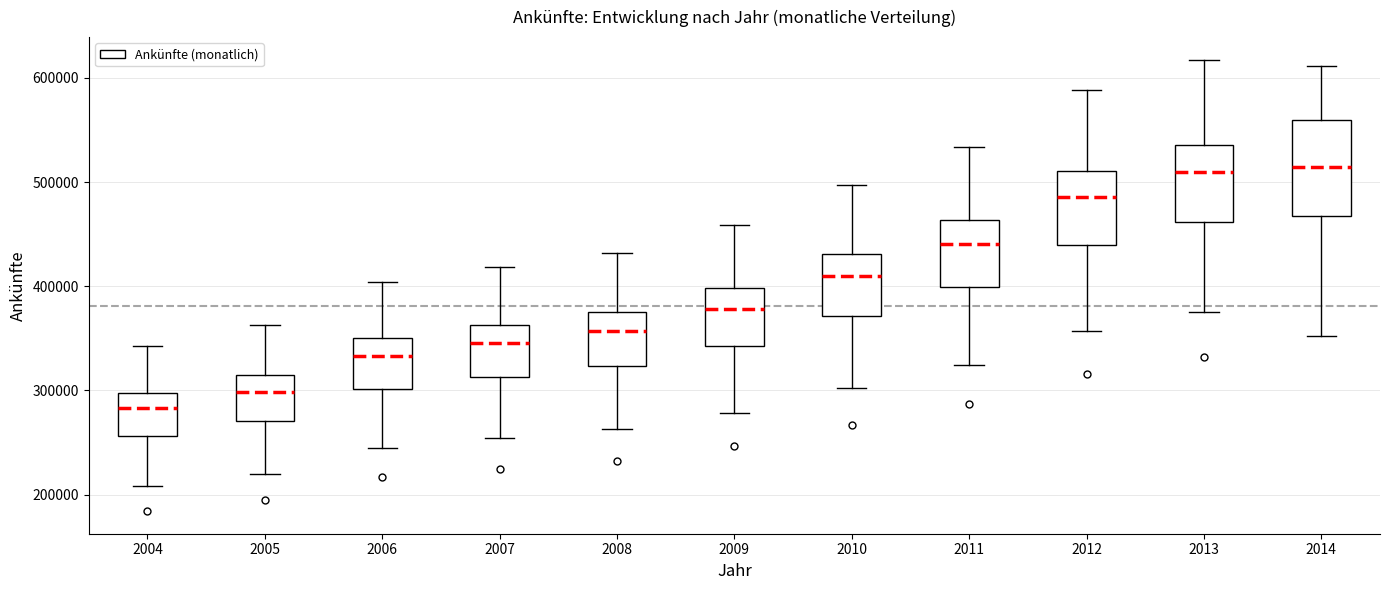

Which box is the tallest, from its lower edge to its upper edge?

2014